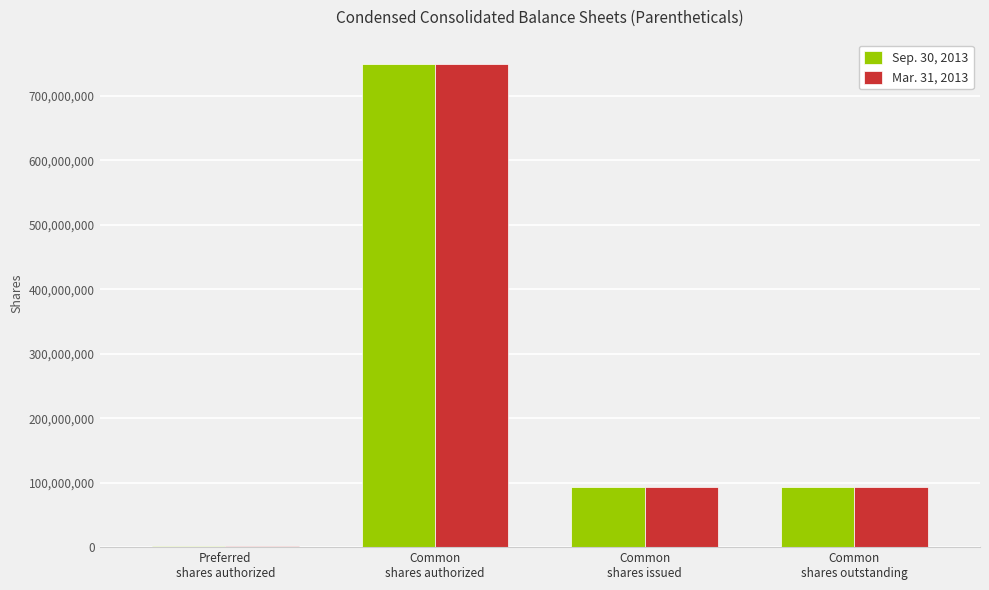

What is the sum of the Sep. 30, 2013 values at Common
shares authorized and Common
shares outstanding?

842582524